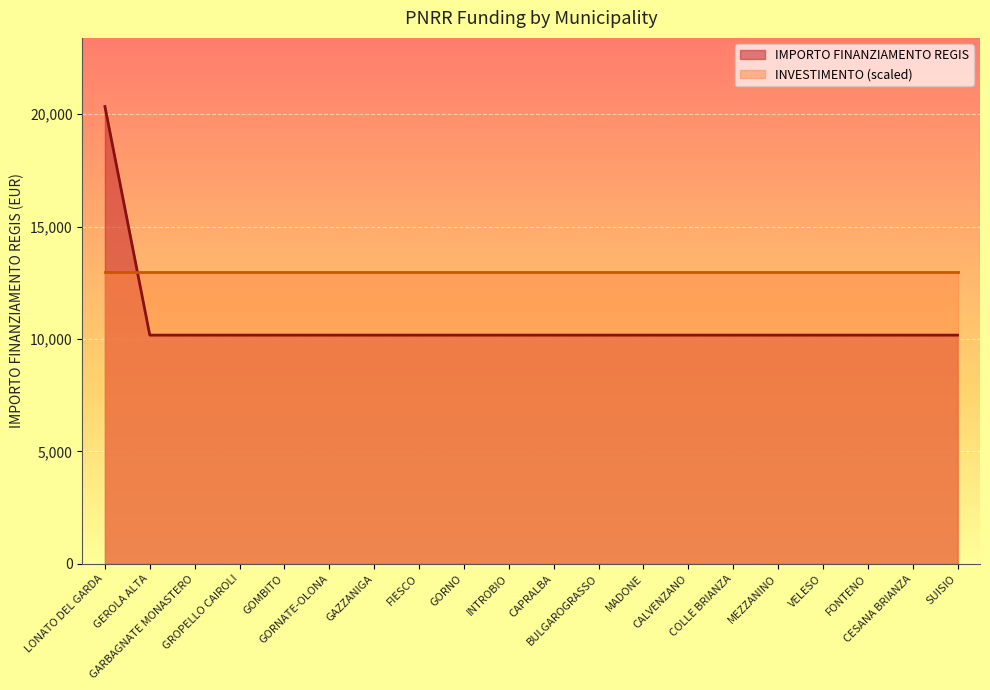

What is the label of the 9th point from the right?

BULGAROGRASSO